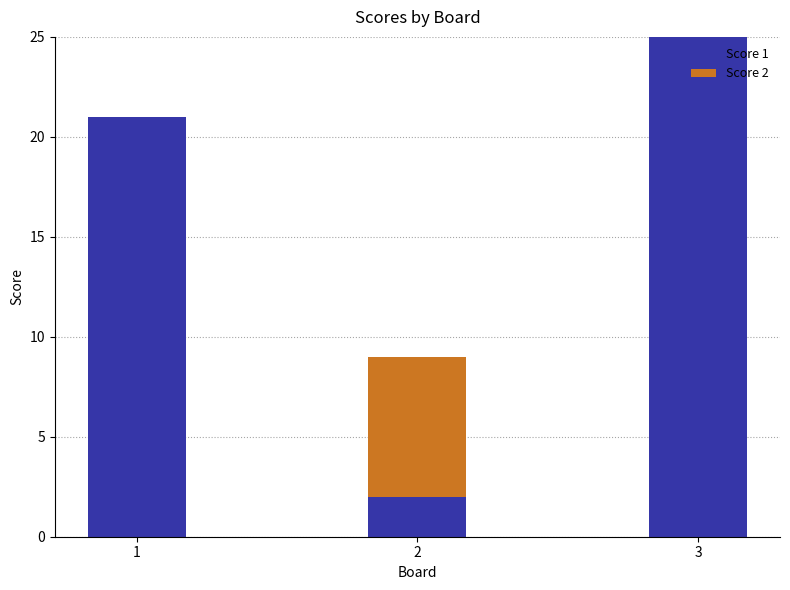

What is the sum of all Score 1 values?

48